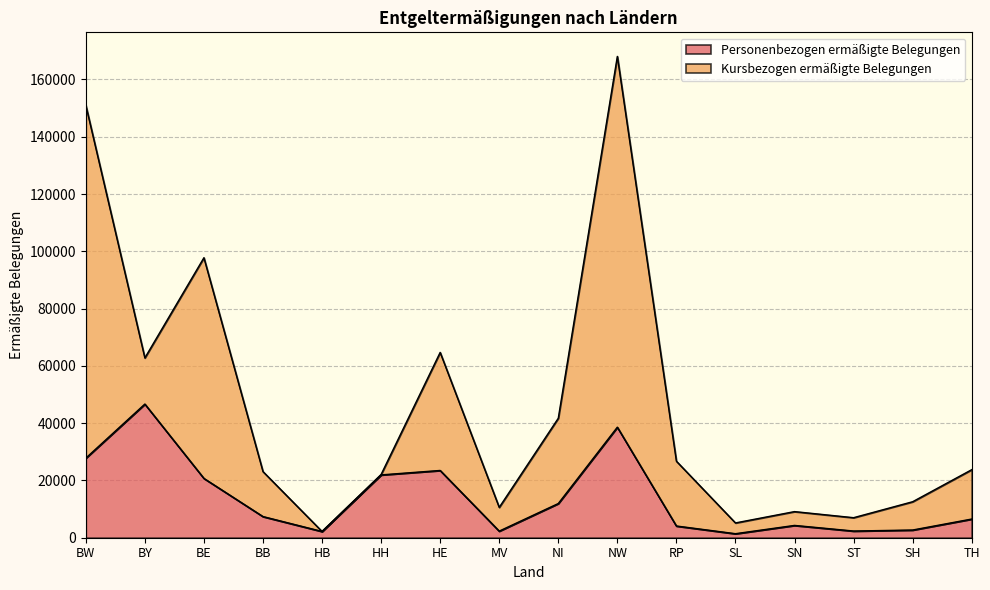

The chart shows a value of 6713 at BE. True or false?

False